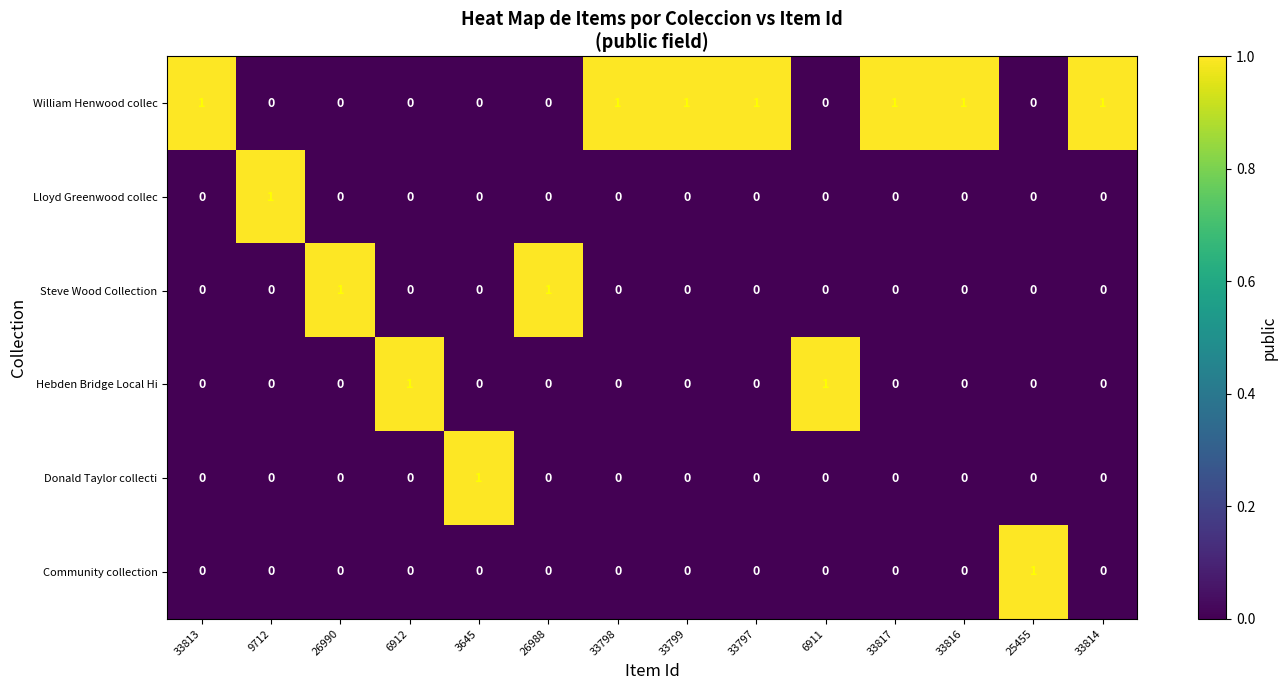

Count the Community collection values in the range 0 to 1.

14